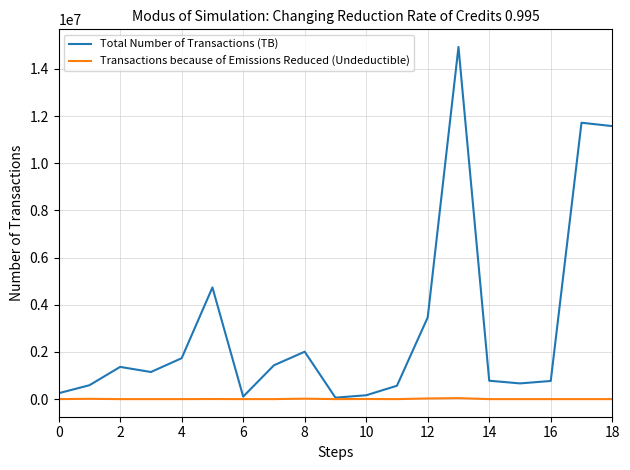

Which series has the largest total across all categories?

Total Number of Transactions (TB)